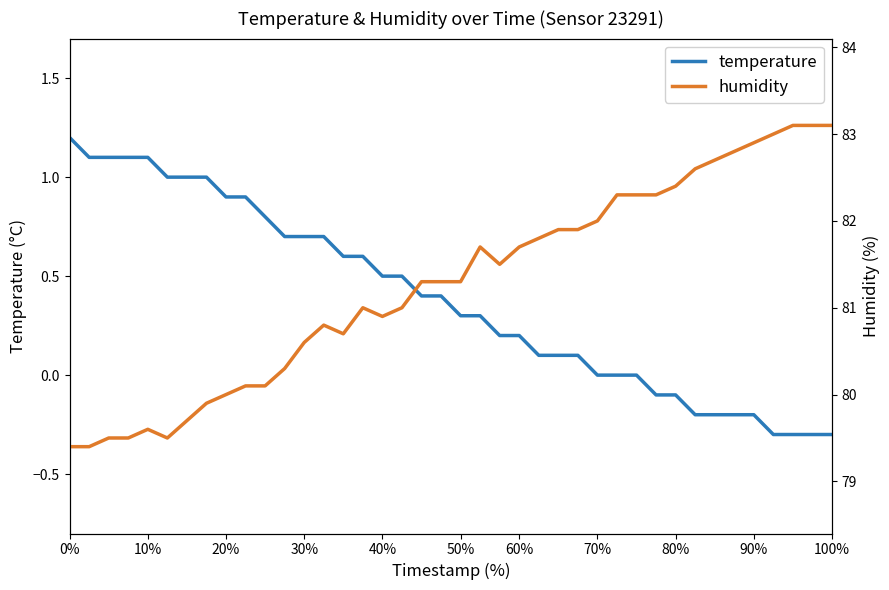

How many data points in temperature are above 0?

27